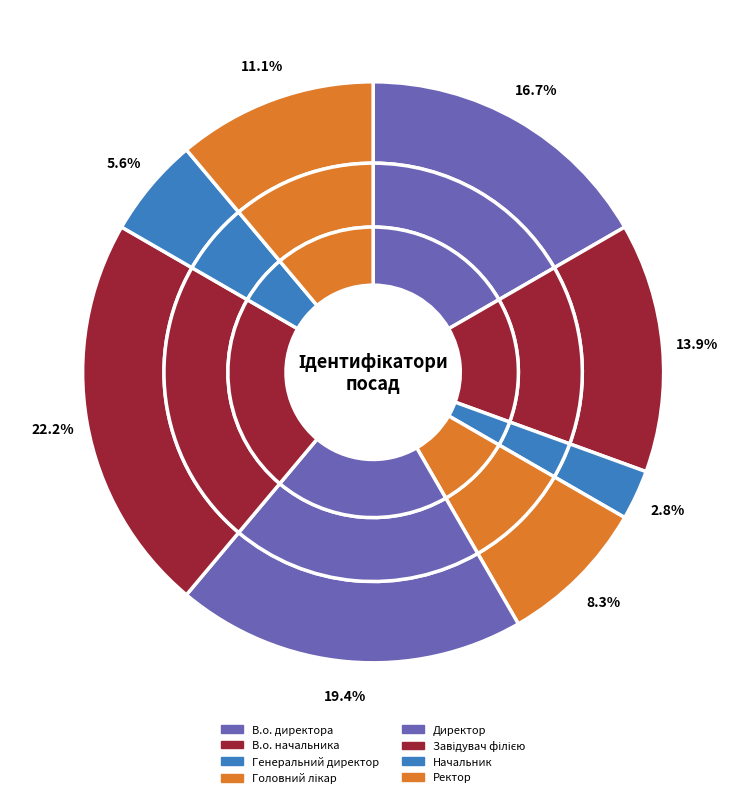

What percentage do Ректор and В.о. начальника together represent?

25.0%